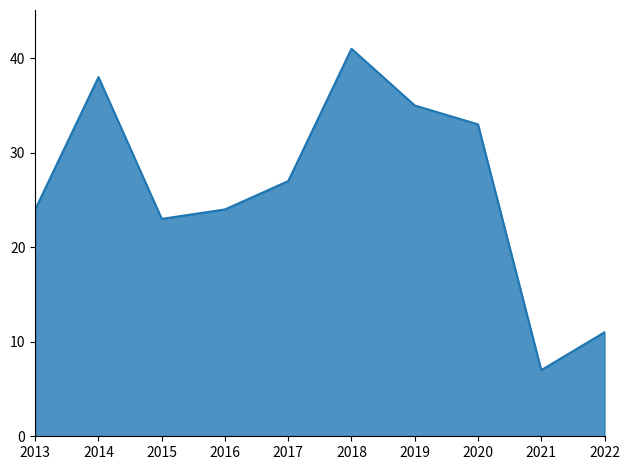

Is it true that the value at 2019 is 49?

False